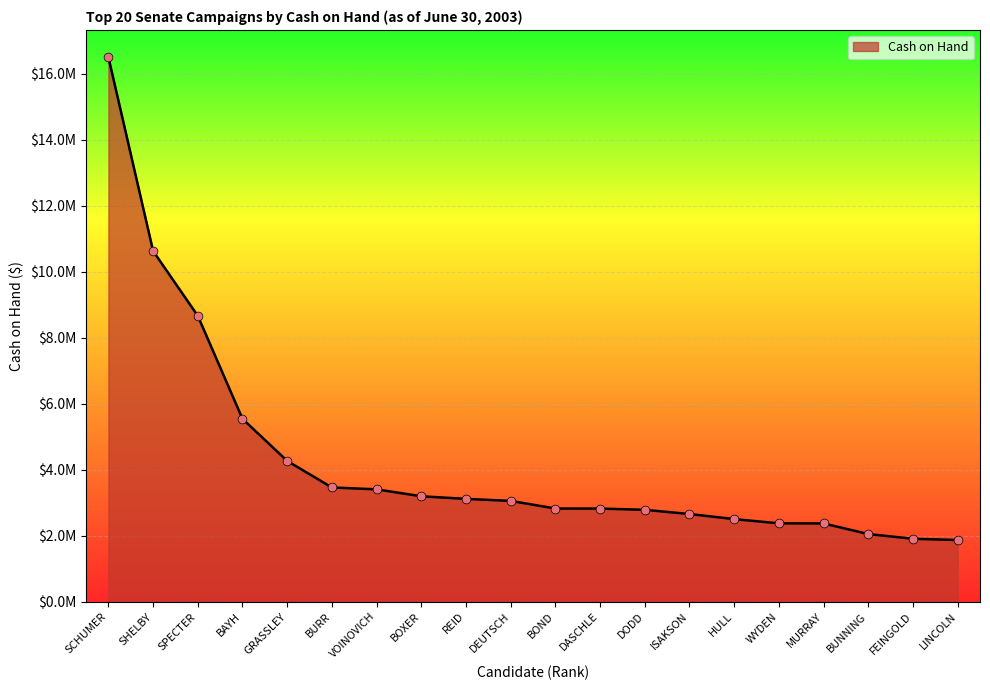

What is the ratio of the value at REID to the value at WYDEN?

1.3